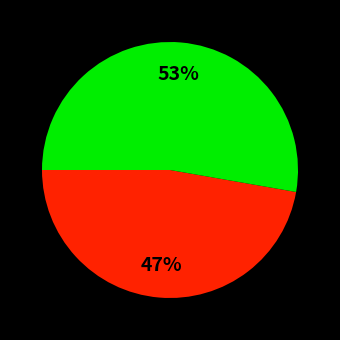

Is there any slice that represents more than half of the pie?

Yes